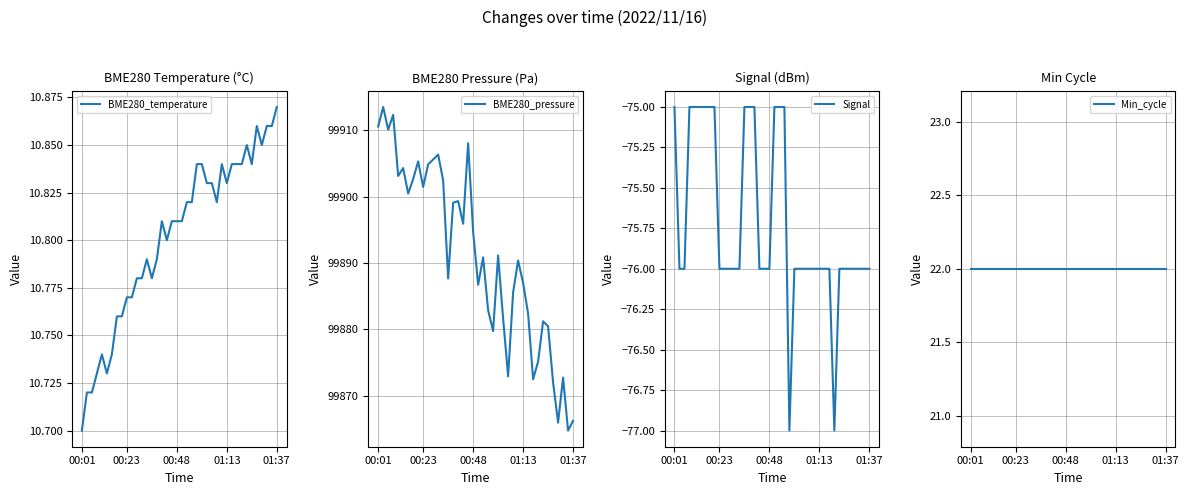

Which series has the largest total across all categories?

BME280_pressure